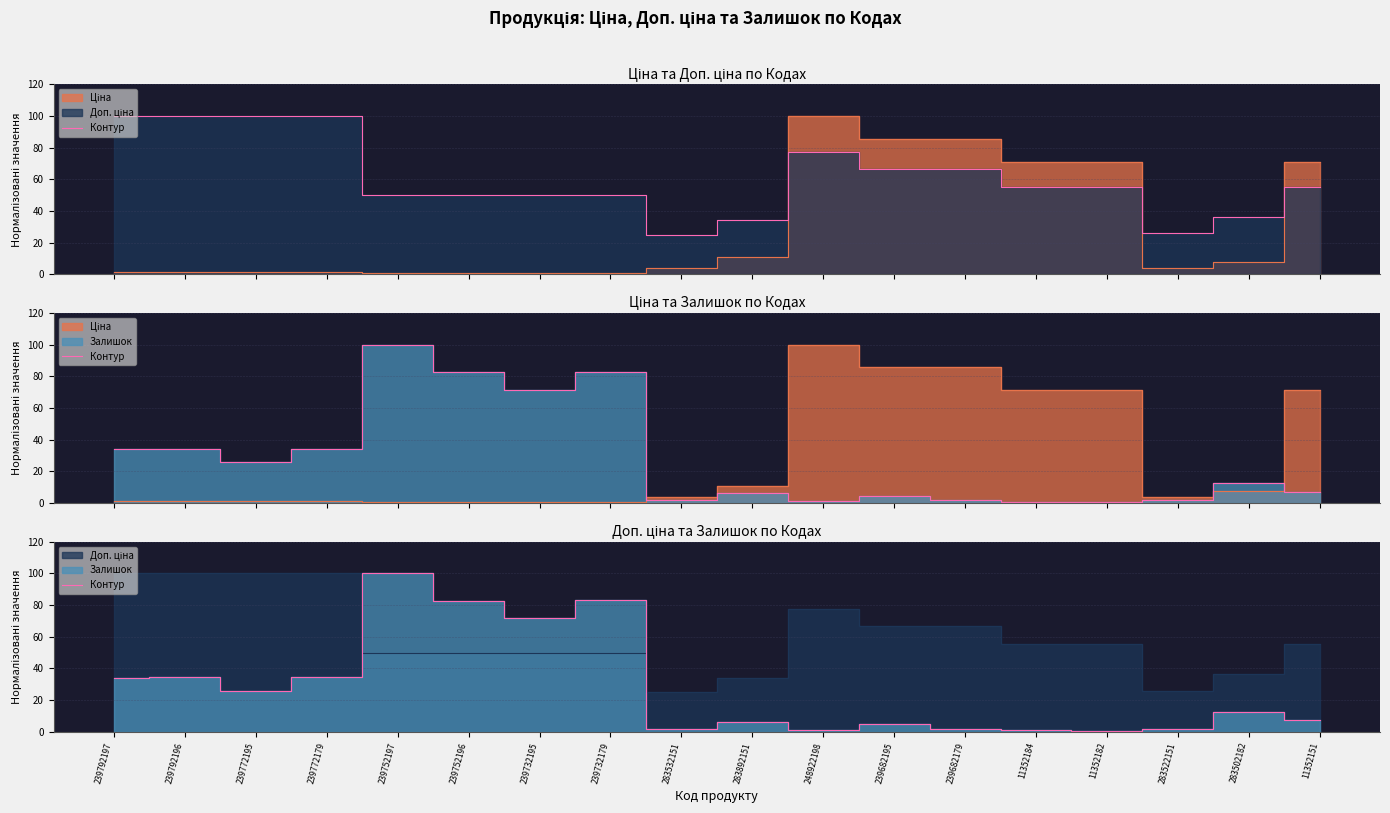

What is the value of the 18th point from the left?

7.3